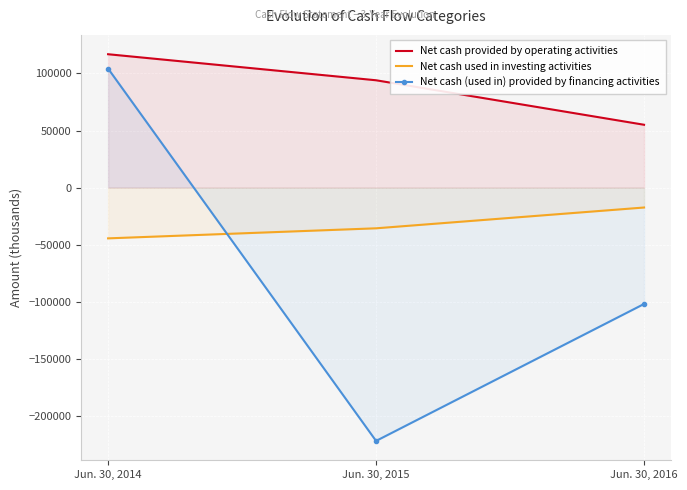

Rank the categories by Net cash used in investing activities value from highest to lowest.

Jun. 30, 2016, Jun. 30, 2015, Jun. 30, 2014